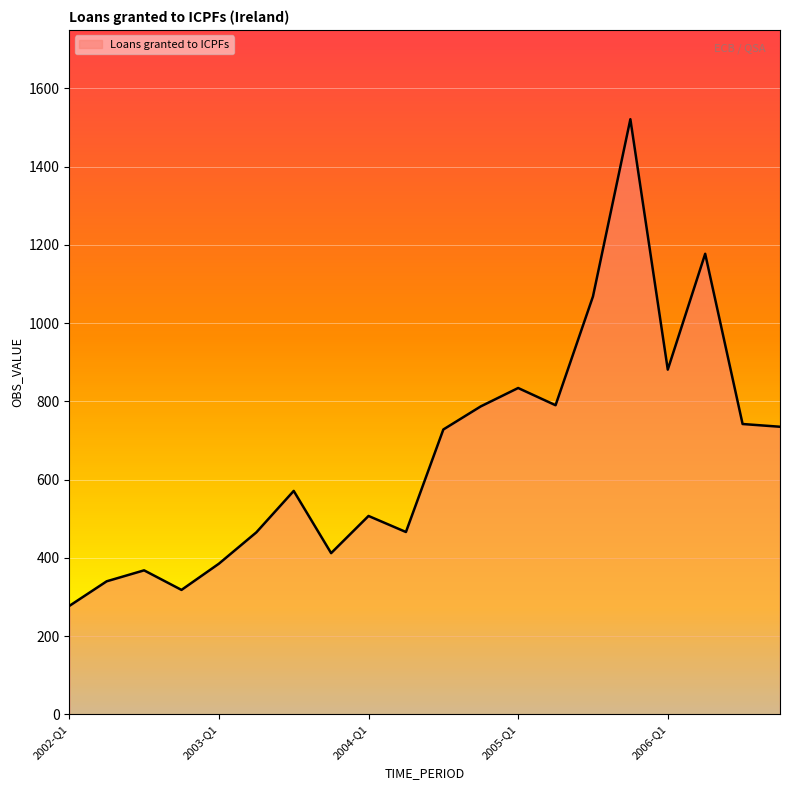

What is the difference between the maximum and minimum values?

1244